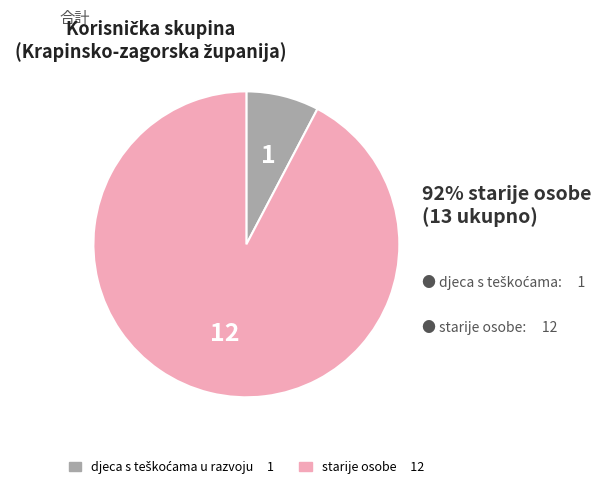

Is there a majority slice in this chart?

Yes